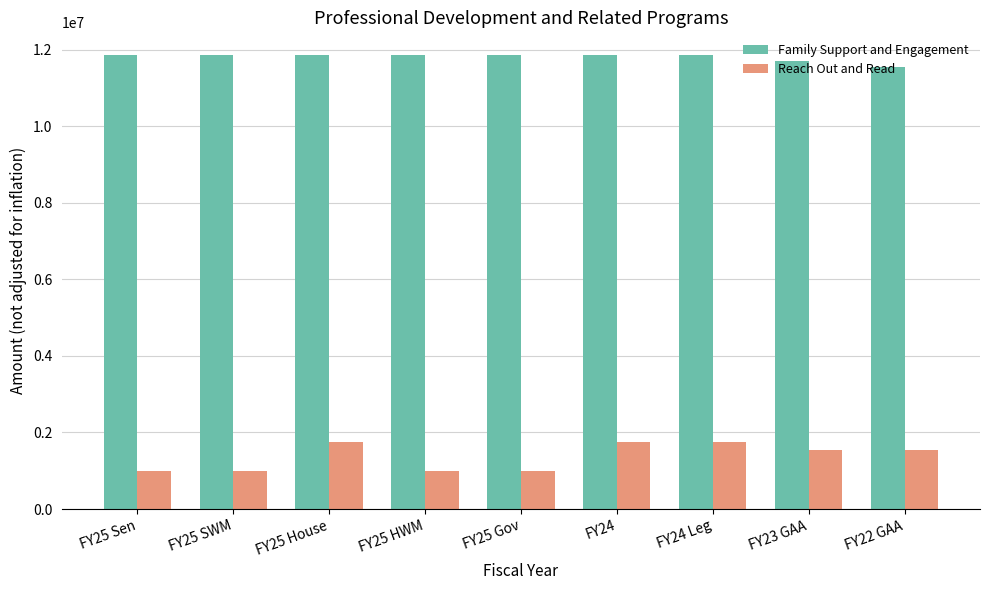

How many data points does each series have?

9